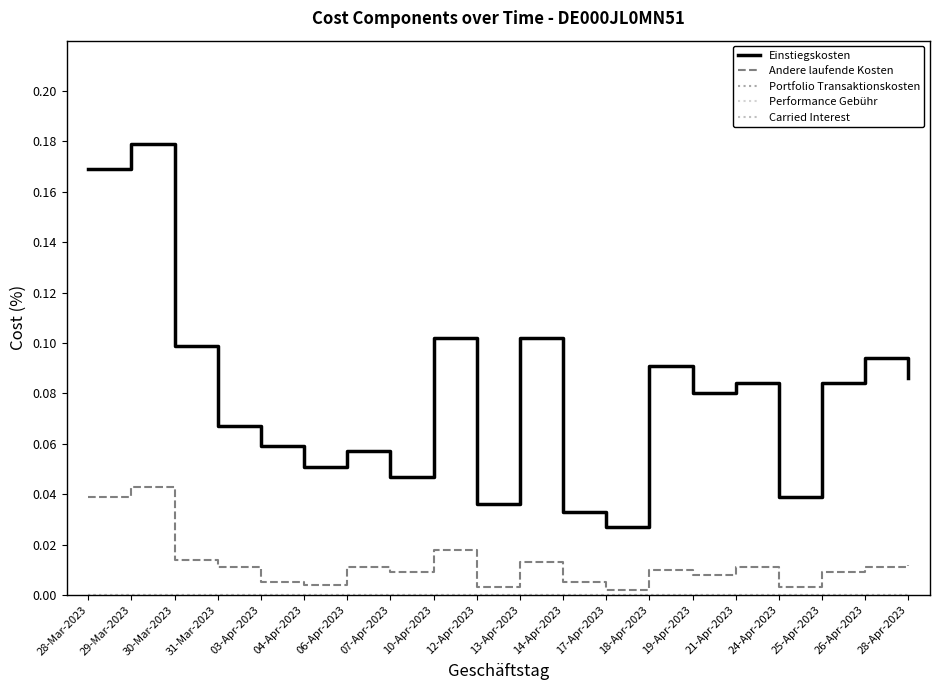

Does the chart have visible grid lines?

No